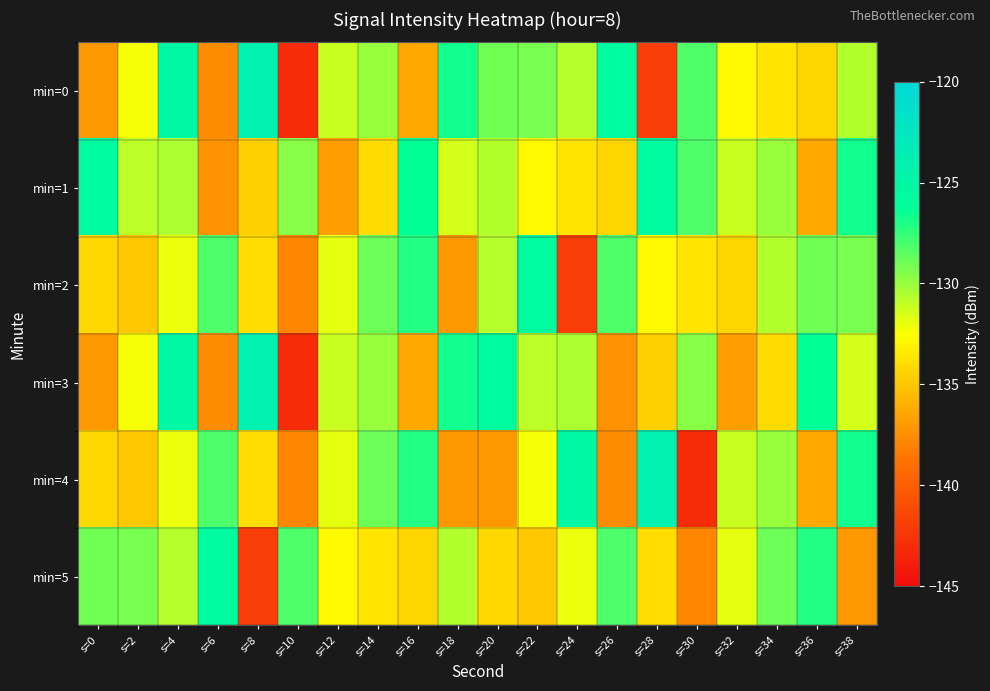

Reading left to right, list all the values displayed in this chart.

min=0: s=0=-137.1	s=2=-132.3	s=4=-125.1	s=6=-137.6	s=8=-124.0	s=10=-143.1	s=12=-131.2	s=14=-130.0	s=16=-136.3	s=18=-126.7	s=20=-129.0	s=22=-129.2	s=24=-130.7	s=26=-125.5	s=28=-141.9	s=30=-128.2	s=32=-132.8	s=34=-133.7	s=36=-134.3	s=38=-130.6
min=1: s=0=-125.7	s=2=-130.9	s=4=-130.5	s=6=-137.3	s=8=-134.6	s=10=-129.6	s=12=-136.8	s=14=-134.0	s=16=-126.3	s=18=-131.5	s=20=-130.6	s=22=-132.8	s=24=-133.7	s=26=-134.3	s=28=-125.5	s=30=-128.2	s=32=-131.2	s=34=-130.0	s=36=-136.3	s=38=-126.7
min=2: s=0=-134.3	s=2=-134.9	s=4=-132.0	s=6=-128.1	s=8=-134.0	s=10=-137.8	s=12=-131.8	s=14=-128.9	s=16=-127.1	s=18=-137.1	s=20=-130.7	s=22=-125.5	s=24=-141.9	s=26=-128.2	s=28=-132.8	s=30=-133.7	s=32=-134.3	s=34=-130.6	s=36=-129.0	s=38=-129.2
min=3: s=0=-137.1	s=2=-132.3	s=4=-125.1	s=6=-137.6	s=8=-124.0	s=10=-143.1	s=12=-131.2	s=14=-130.0	s=16=-136.3	s=18=-126.7	s=20=-125.7	s=22=-130.9	s=24=-130.5	s=26=-137.3	s=28=-134.6	s=30=-129.6	s=32=-136.8	s=34=-134.0	s=36=-126.3	s=38=-131.5
min=4: s=0=-134.3	s=2=-134.9	s=4=-132.0	s=6=-128.1	s=8=-134.0	s=10=-137.8	s=12=-131.8	s=14=-128.9	s=16=-127.1	s=18=-137.1	s=20=-137.1	s=22=-132.3	s=24=-125.1	s=26=-137.6	s=28=-124.0	s=30=-143.1	s=32=-131.2	s=34=-130.0	s=36=-136.3	s=38=-126.7
min=5: s=0=-129.0	s=2=-129.2	s=4=-130.7	s=6=-125.5	s=8=-141.9	s=10=-128.2	s=12=-132.8	s=14=-133.7	s=16=-134.3	s=18=-130.6	s=20=-134.3	s=22=-134.9	s=24=-132.0	s=26=-128.1	s=28=-134.0	s=30=-137.8	s=32=-131.8	s=34=-128.9	s=36=-127.1	s=38=-137.1